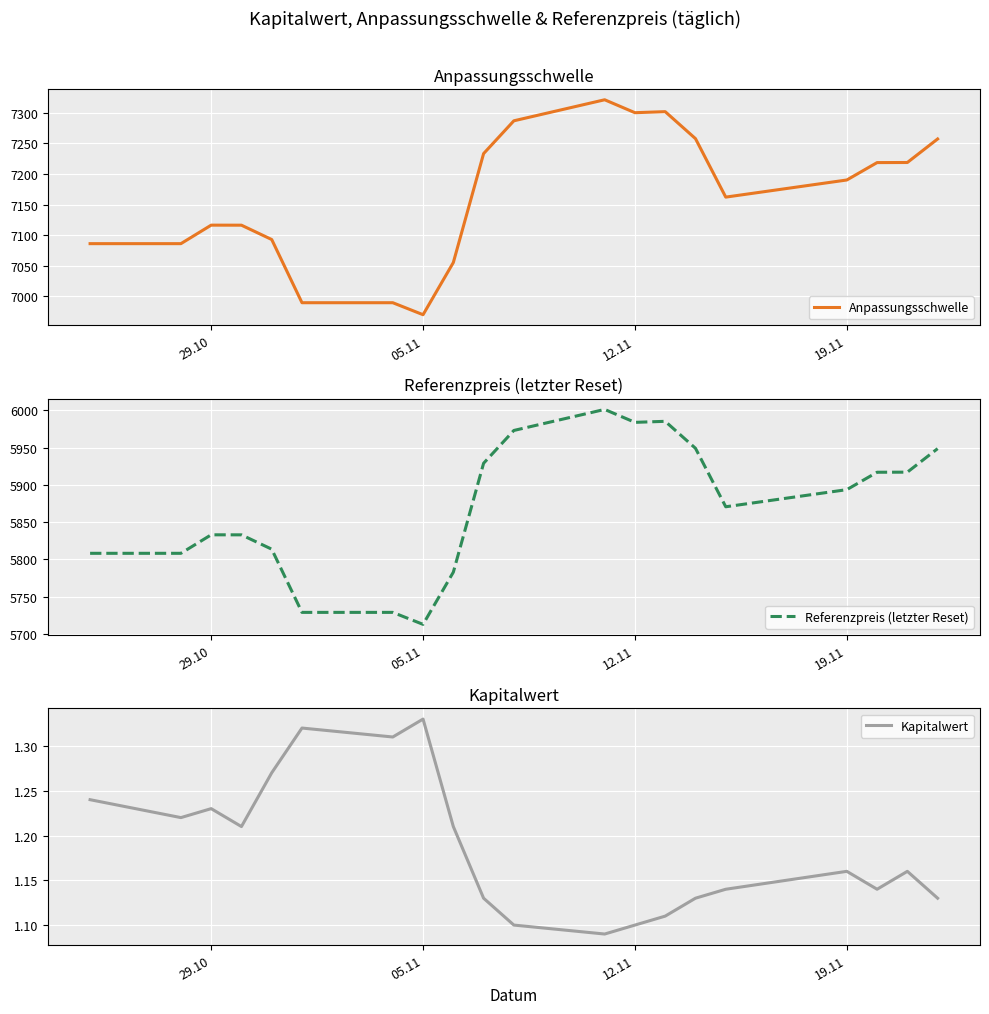

What is the sum of all Anpassungsschwelle values?

143249.9